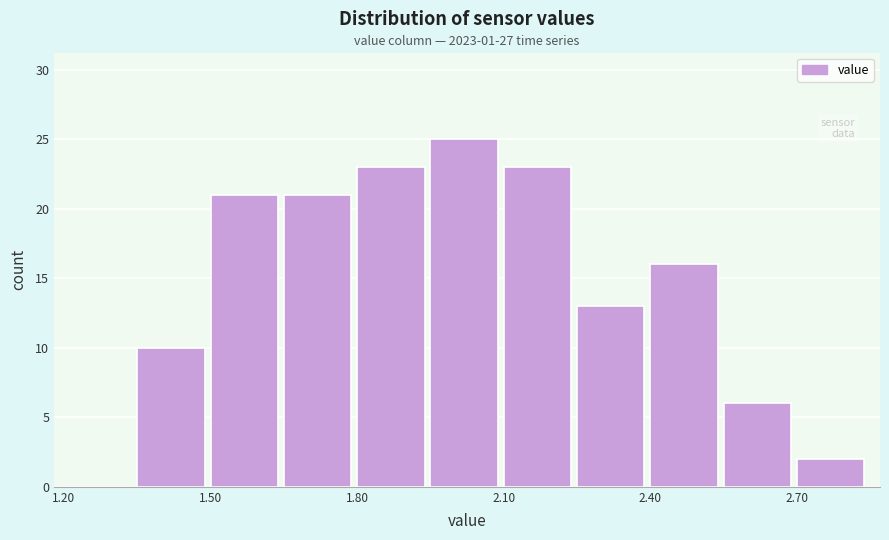

Read against the x-axis, roughly where is the centre of the tallest bar?

2.00